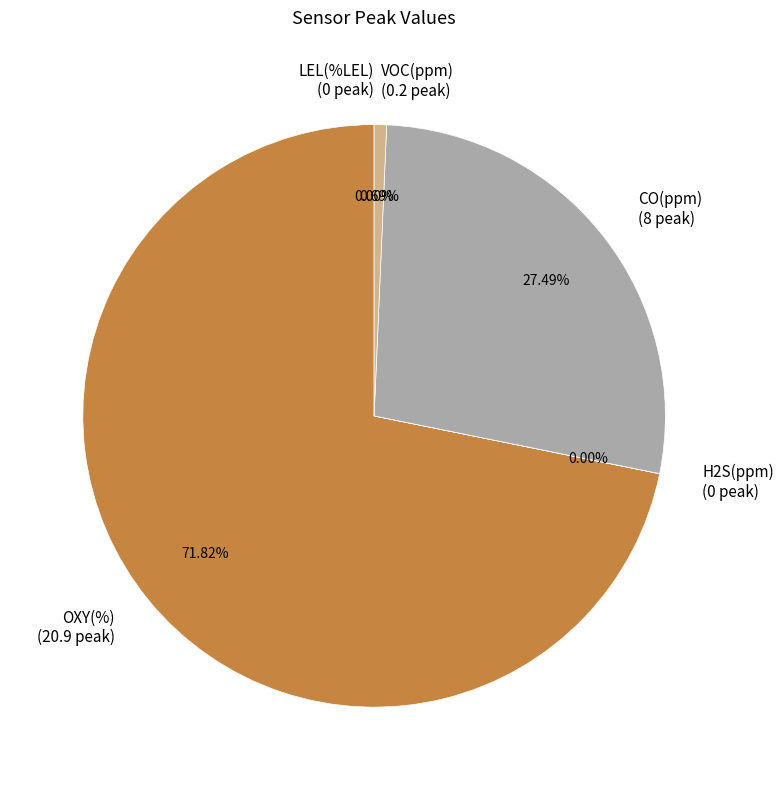

Is it true that CO(ppm) is 27% of the pie?

True